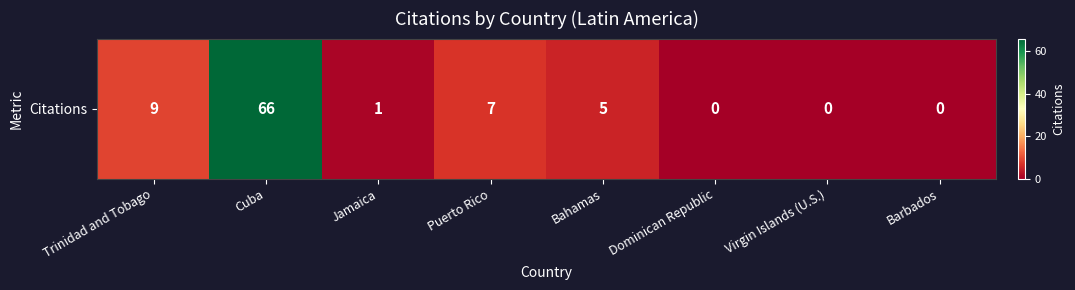

What is the greatest value displayed?

66